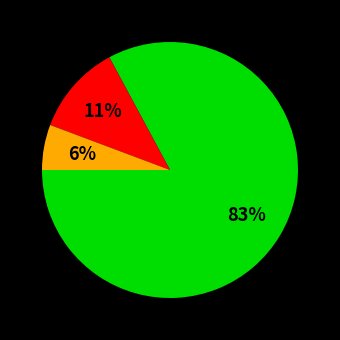

To the nearest percent, what is the average slice percentage?

33%